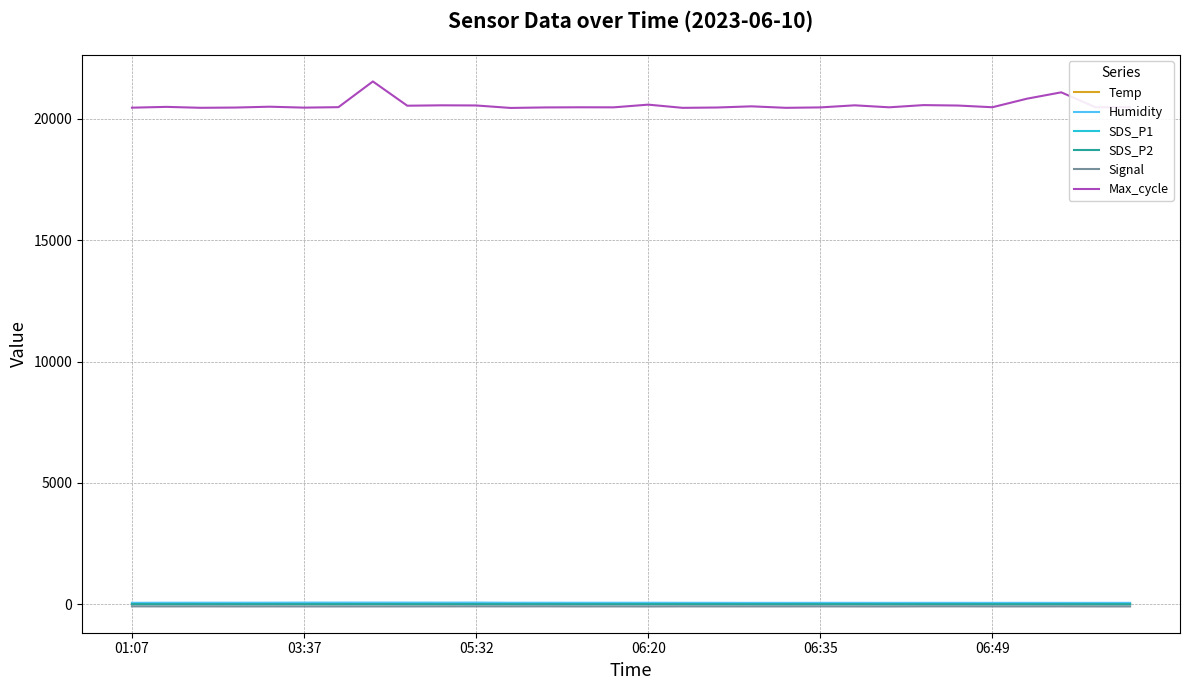

What is the difference between the maximum and minimum values in the SDS_P1 series?

5.5